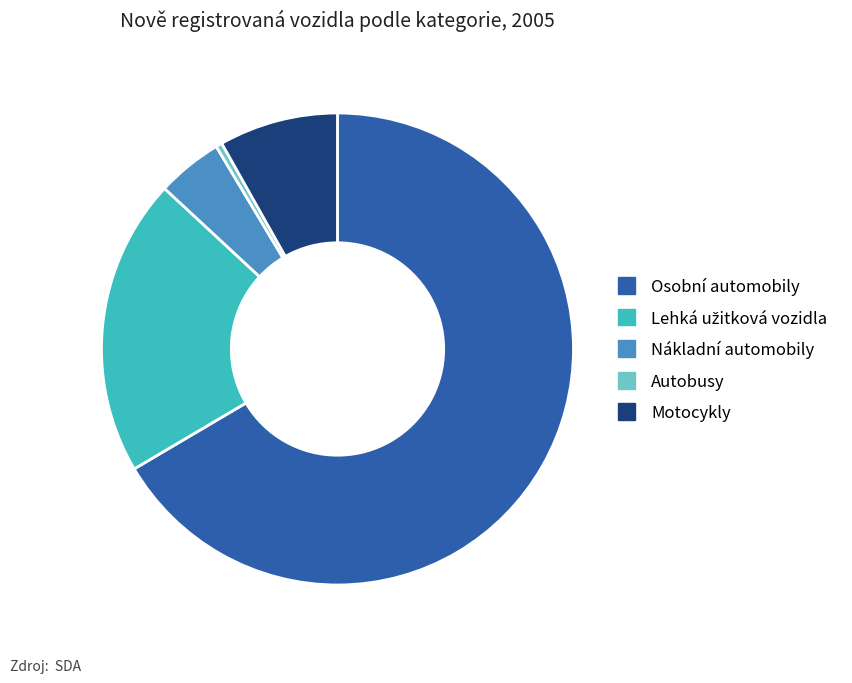

Combined, do Nákladní automobily and Osobní automobily account for over 50%?

Yes